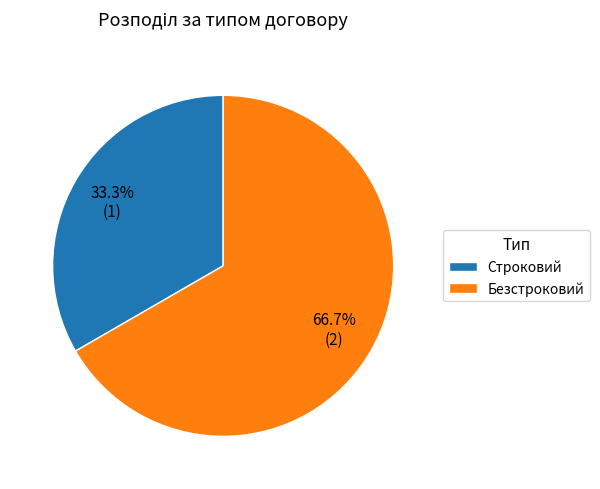

The Строковий slice represents 45% of the pie. True or false?

False